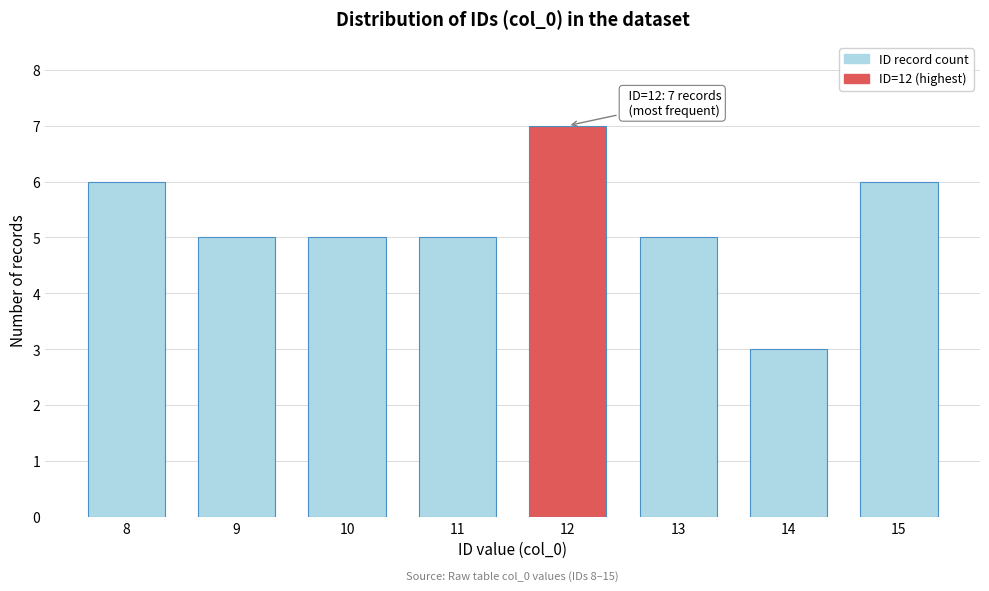

Reading right to left, list all the values displayed in this chart.

15=6	14=3	13=5	12=7	11=5	10=5	9=5	8=6